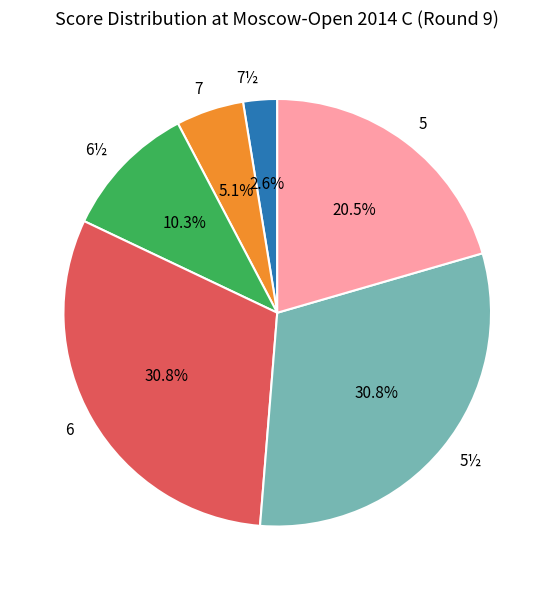

What percentage is the 7 slice, to the nearest percent?

5%